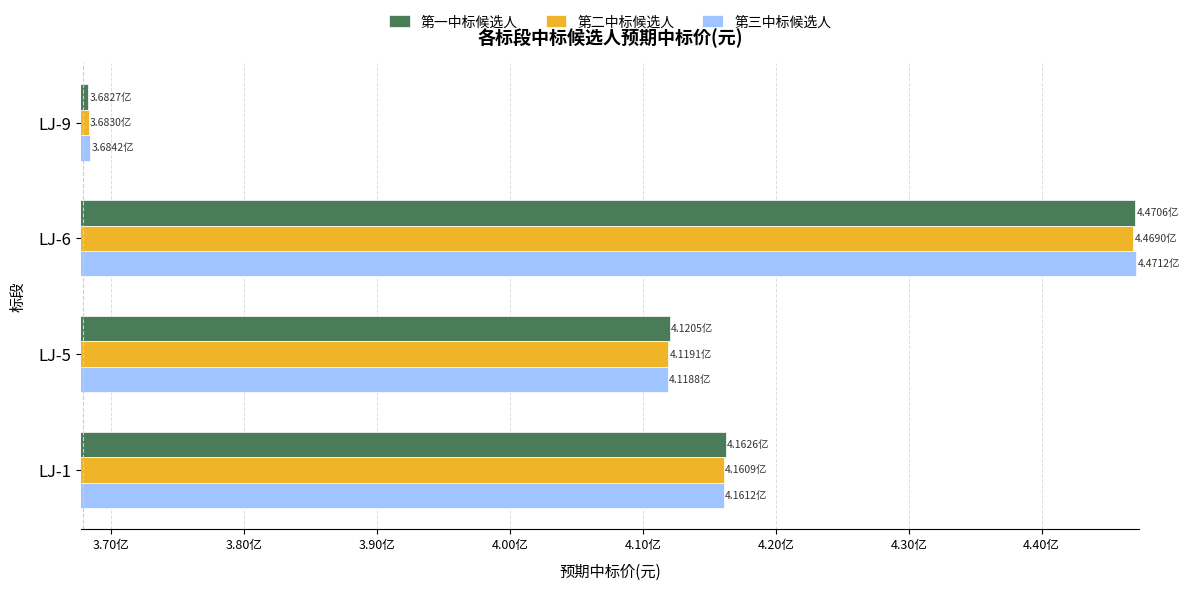

Reading right to left, extract all data points from this chart.

第一中标候选人: 368271066.8	447059208.0	412053044.0	416258188.9
第二中标候选人: 368297802.5	446904217.7	411913340.9	416088968.2
第三中标候选人: 368421696.0	447122306.8	411880525.1	416118663.1